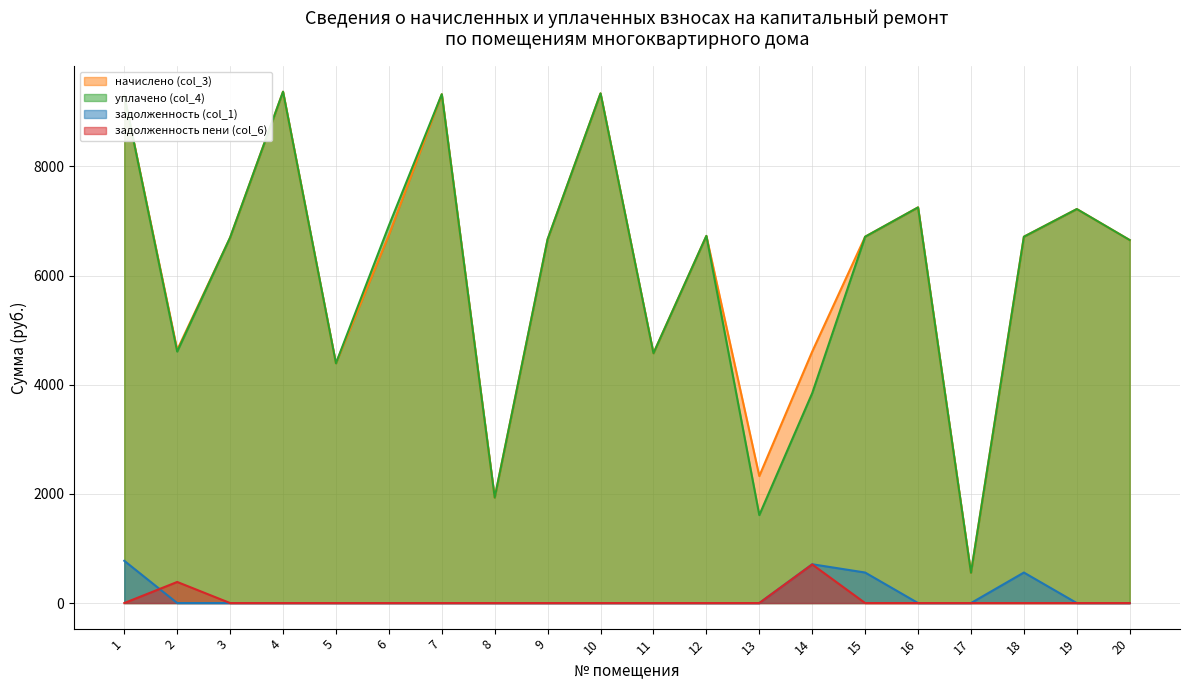

Reading left to right, list all the values displayed in this chart.

начислено (col_3): 1=9292.8	2=4638.7	3=6697.0	4=9369.6	5=4393.0	6=6743.2	7=9323.5	8=1932.8	9=6666.2	10=9338.9	11=4577.3	12=6727.7	13=2327.0	14=4608.0	15=6712.3	16=7249.9	17=555.5	18=6712.3	19=7219.2	20=6650.9
уплачено (col_4): 1=9292.8	2=4608.5	3=6697.0	4=9369.6	5=4393.0	6=6915.8	7=9323.5	8=1932.8	9=6666.2	10=9338.9	11=4577.3	12=6727.7	13=1612.0	14=3846.3	15=6712.3	16=7249.9	17=555.5	18=6712.3	19=7219.2	20=6650.9
задолженность (col_1): 1=774.4	2=0.0	3=0.0	4=0.0	5=0.0	6=0.0	7=0.0	8=0.0	9=0.0	10=0.0	11=0.0	12=0.0	13=0.0	14=711.3	15=559.4	16=0.0	17=0.0	18=559.4	19=0.0	20=0.0
задолженность пени (col_6): 1=0.0	2=386.6	3=0.0	4=0.0	5=0.0	6=0.0	7=0.0	8=0.0	9=0.0	10=0.0	11=0.0	12=0.0	13=0.0	14=707.7	15=0.0	16=0.0	17=0.0	18=0.0	19=0.0	20=0.0